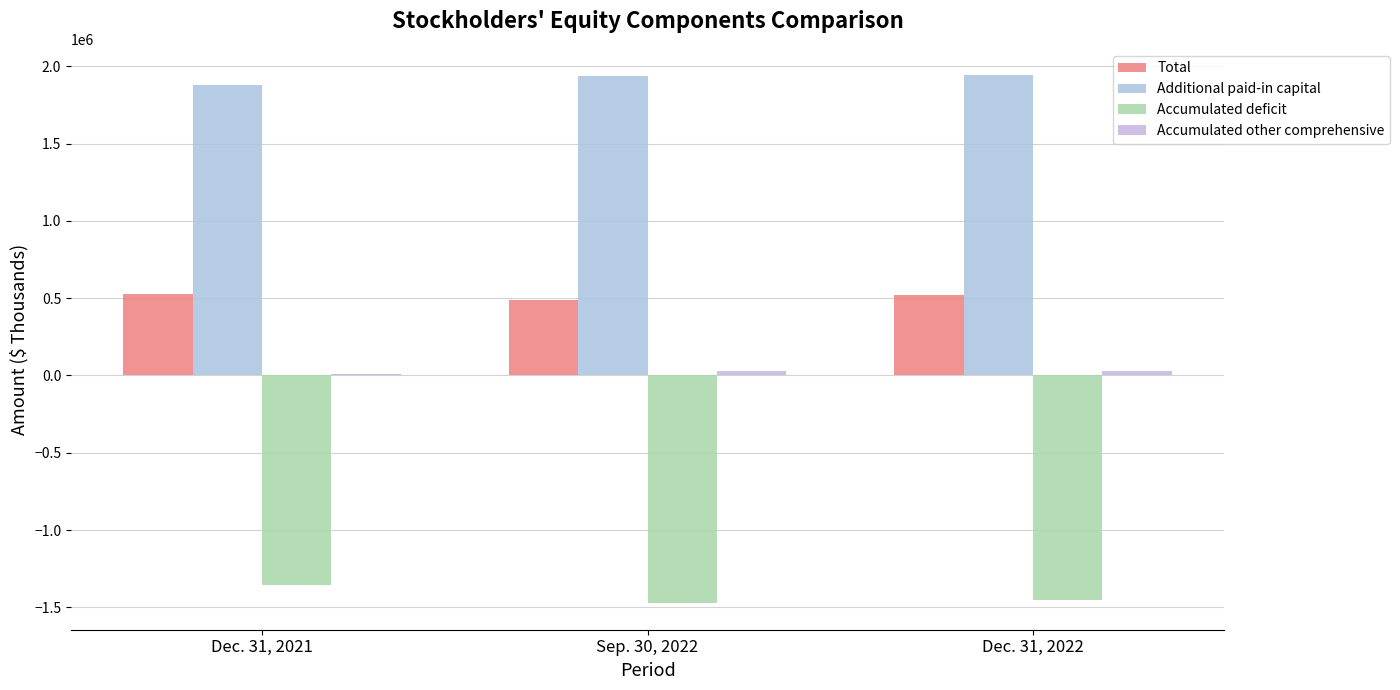

Where does the Accumulated deficit series first go above -1453744?

Dec. 31, 2021